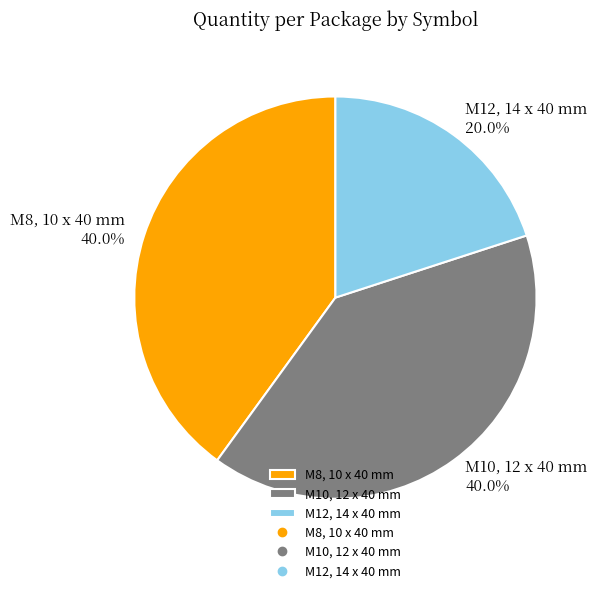

Which slice is the smallest?

M12, 14 x 40 mm